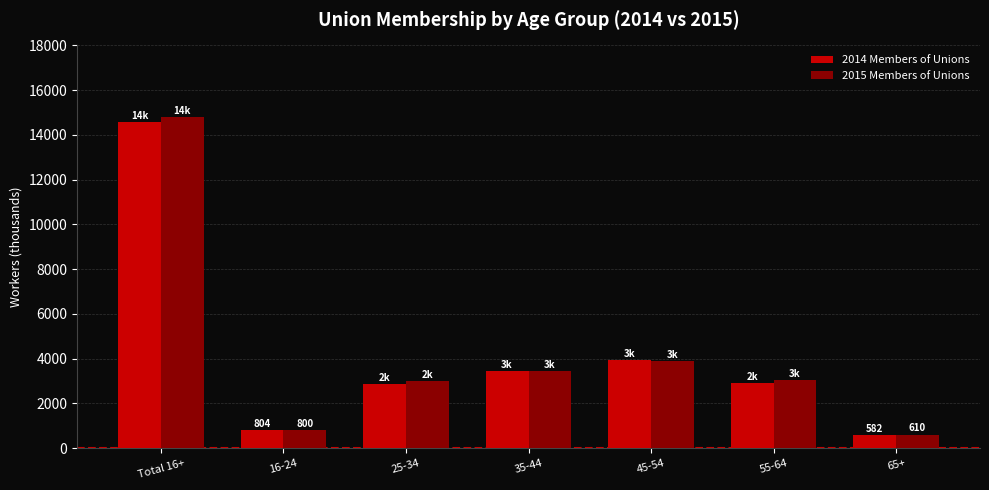

At which label does 2014 Members of Unions reach its peak?

Total 16+